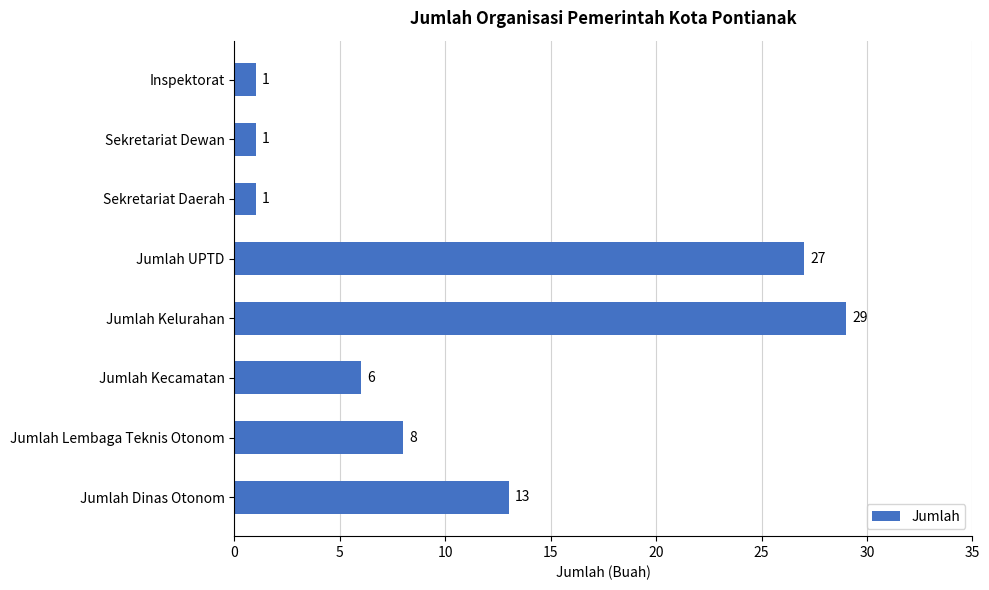

Reading top to bottom, transcribe all the data shown in this chart.

1	1	1	27	29	6	8	13